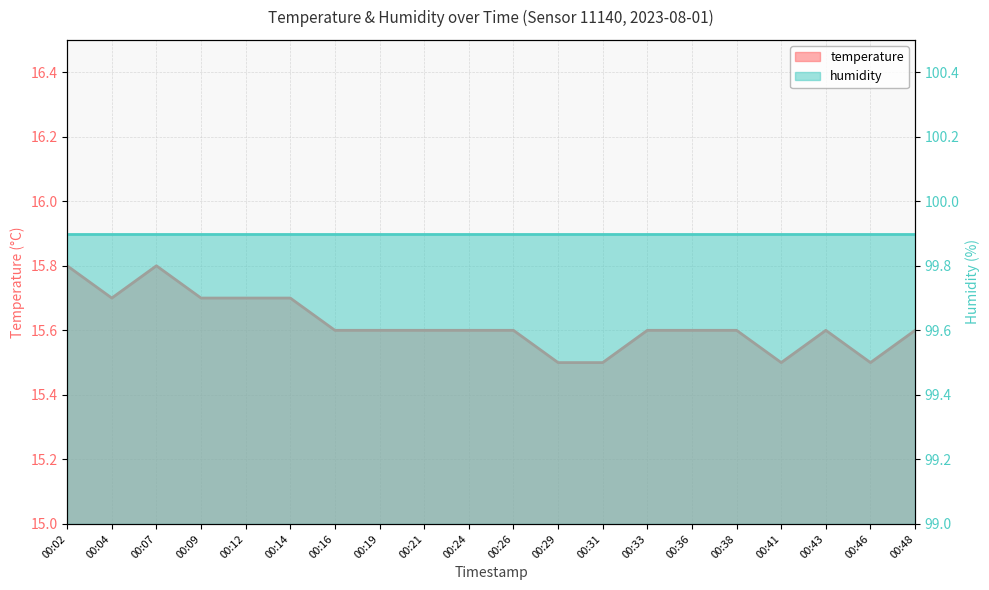

Which category has the highest value across all series?

00:02